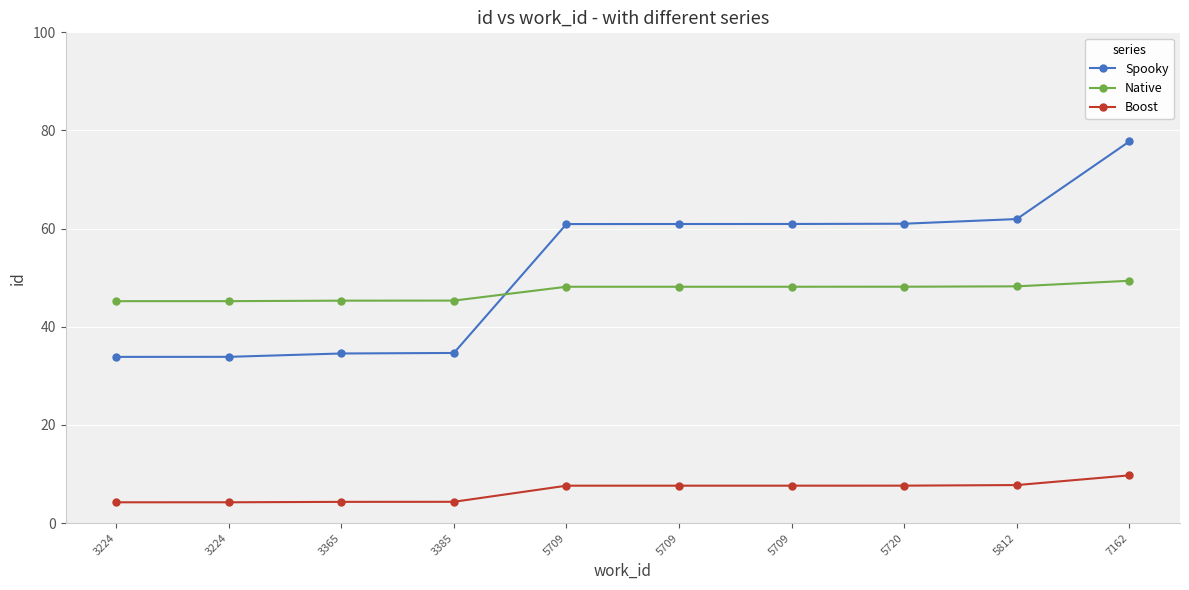

Rank the series by their maximum value, from highest to lowest.

Spooky, Native, Boost